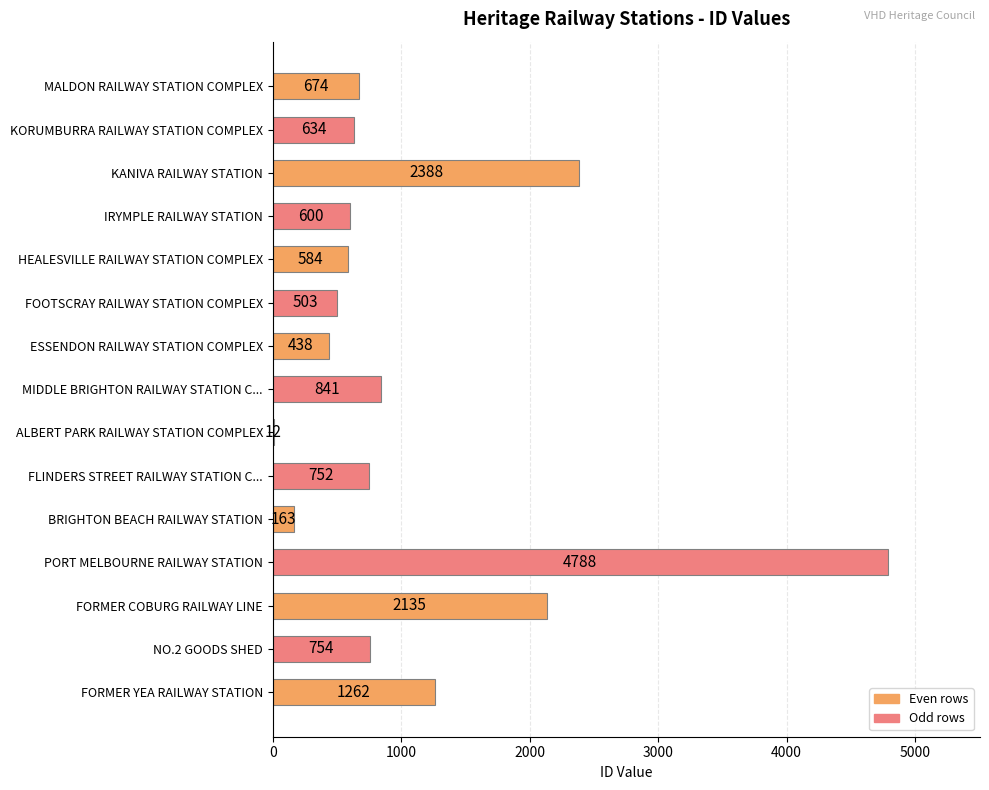

Count the number of data series in this chart.

1